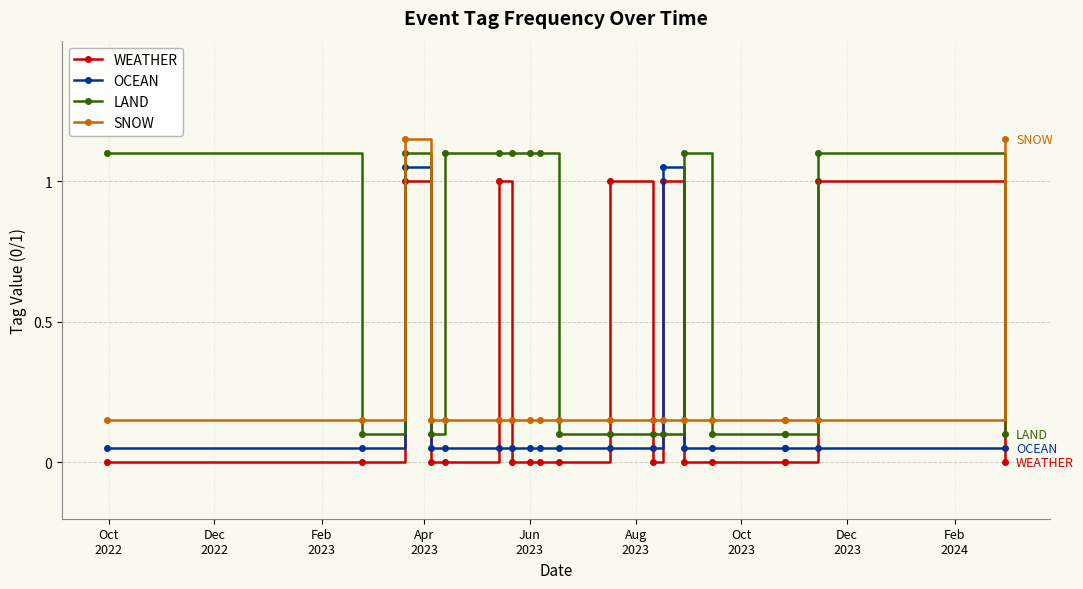

In LAND, how many points are lower than both neighbors (excluding endpoints)?

2